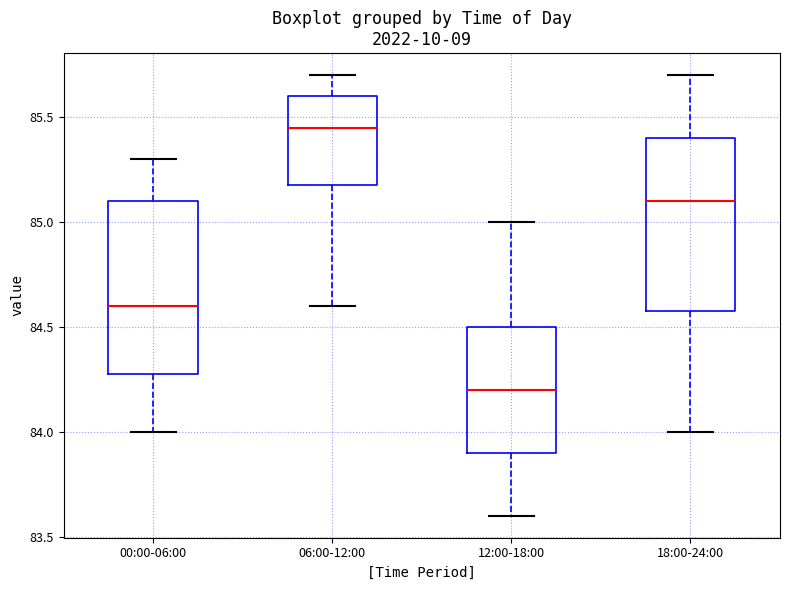

Reading left to right, transcribe this box plot: for each box, give where its median line is, the range the box spans, and where its two whiskers end, as read against the y-axis. The values are not printed on the chart, so give them approximately, as read against the axis.

00:00-06:00: median 84.60, box 84.30 to 85.10, whiskers 84.00 to 85.30
06:00-12:00: median 85.45, box 85.20 to 85.60, whiskers 84.60 to 85.70
12:00-18:00: median 84.20, box 83.90 to 84.50, whiskers 83.60 to 85.00
18:00-24:00: median 85.10, box 84.60 to 85.40, whiskers 84.00 to 85.70